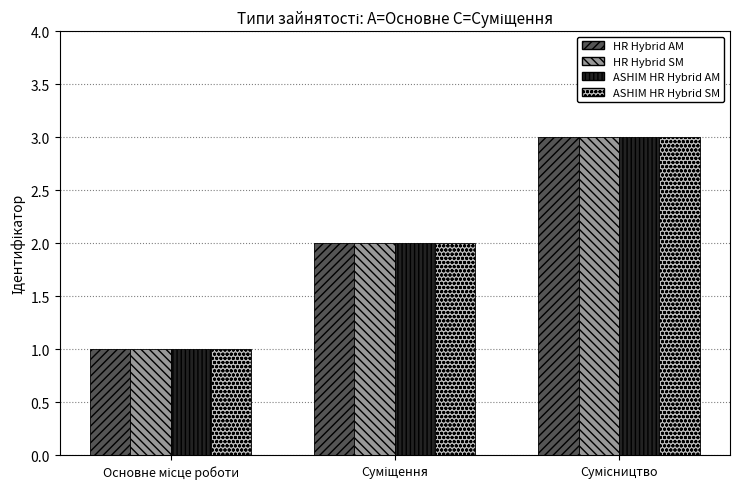

What is the maximum value for HR Hybrid SM?

3